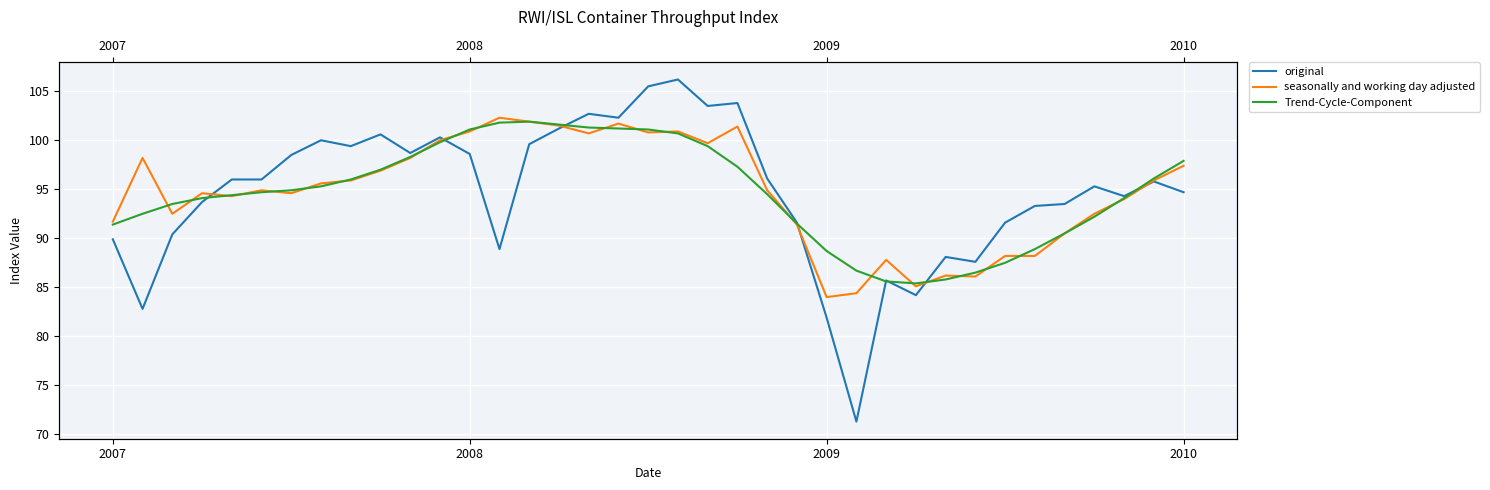

What is the difference between the second highest and minimum values in the Trend-Cycle-Component series?

16.4